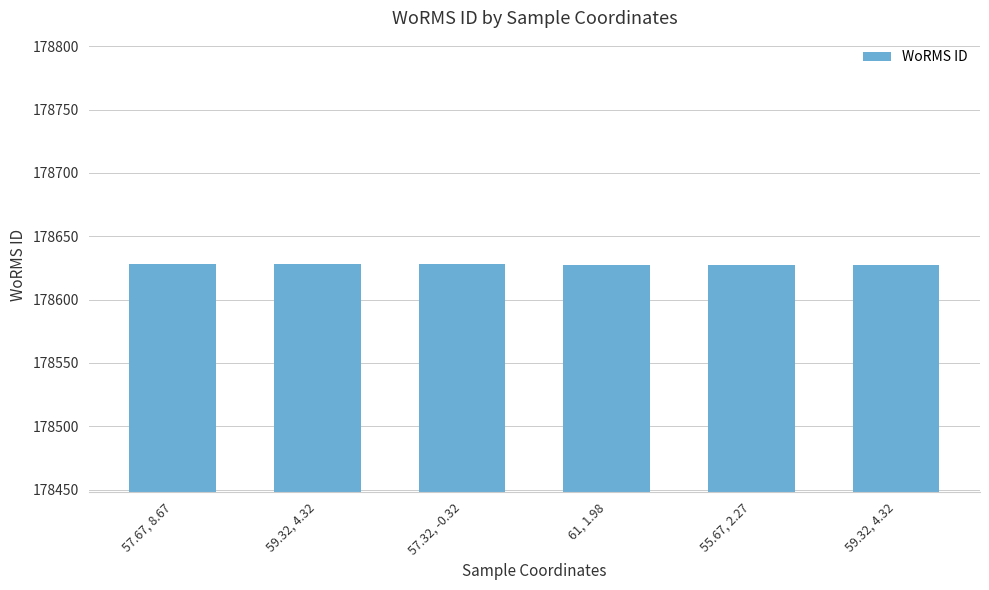

Which label corresponds to the smallest value in the chart?

61, 1.98